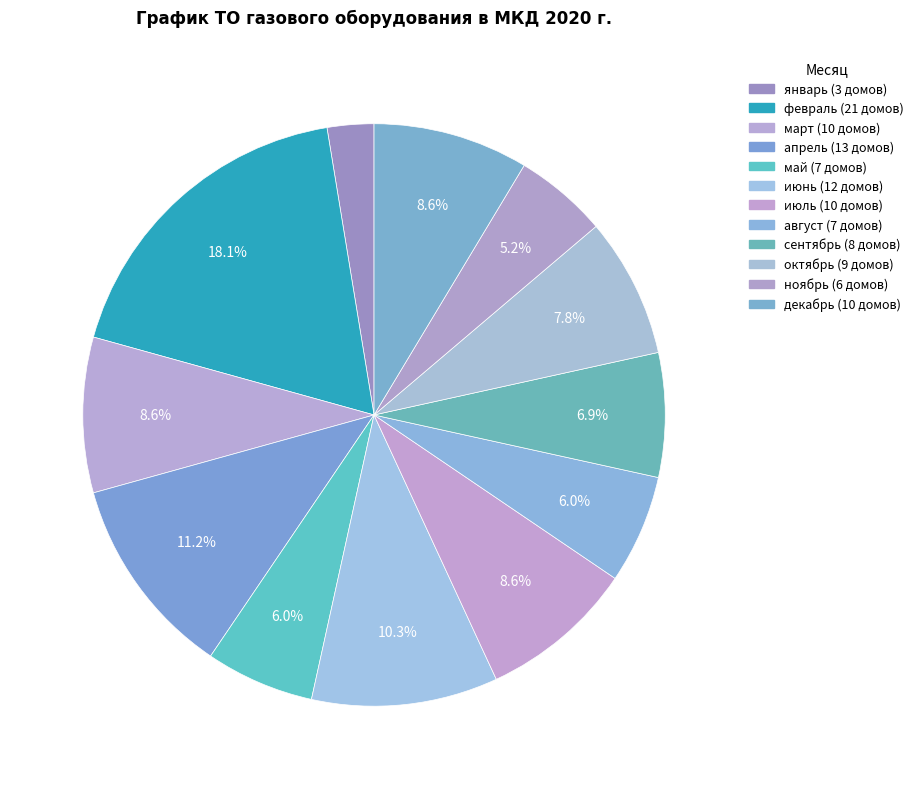

Count the number of slices in the pie.

12